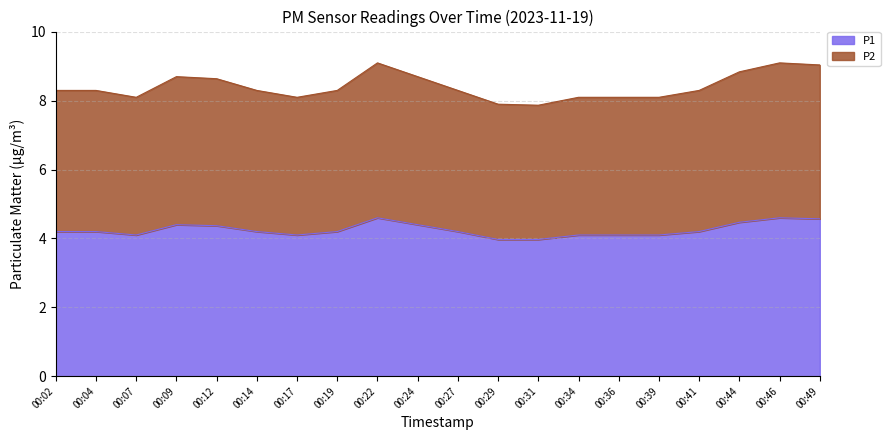

Rank the series at 00:41 from lowest to highest value.

P1, P2